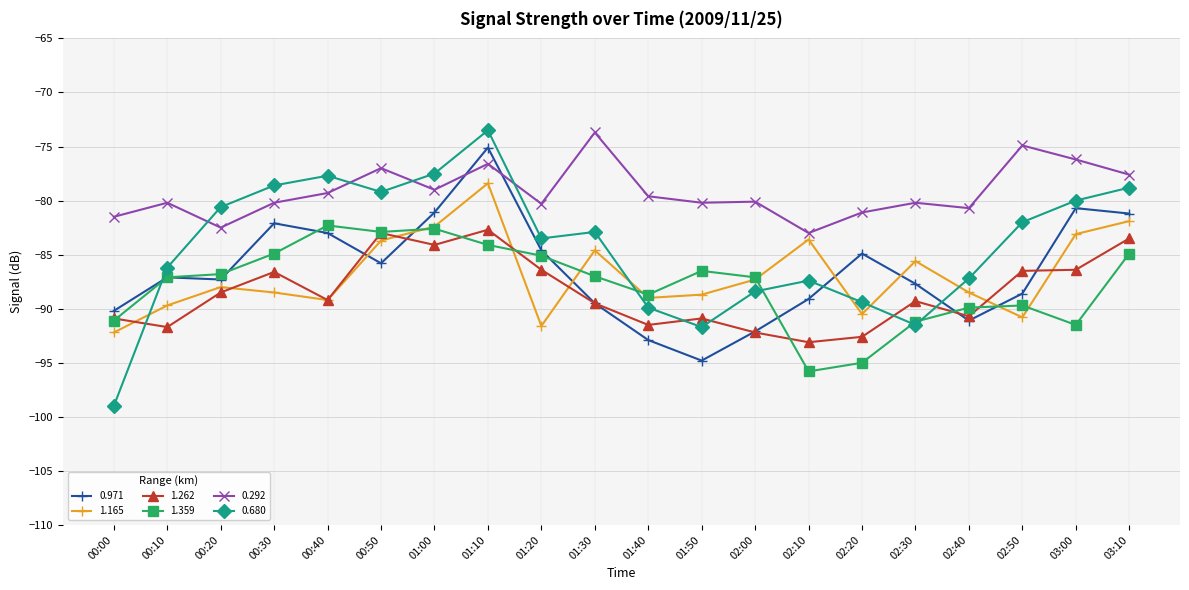

Which series has the widest spread of values?

0.680